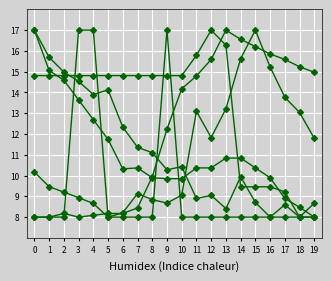

Does the chart have visible grid lines?

Yes